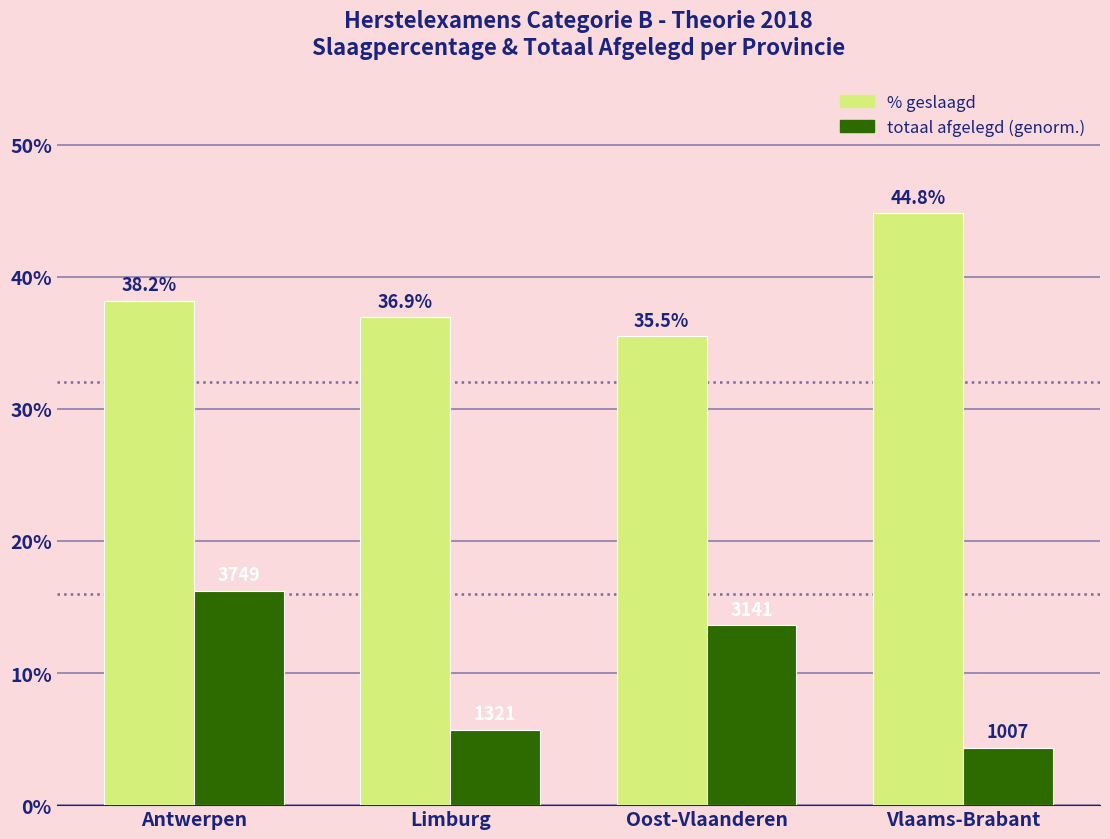

What is the maximum value shown in the chart?

44.8